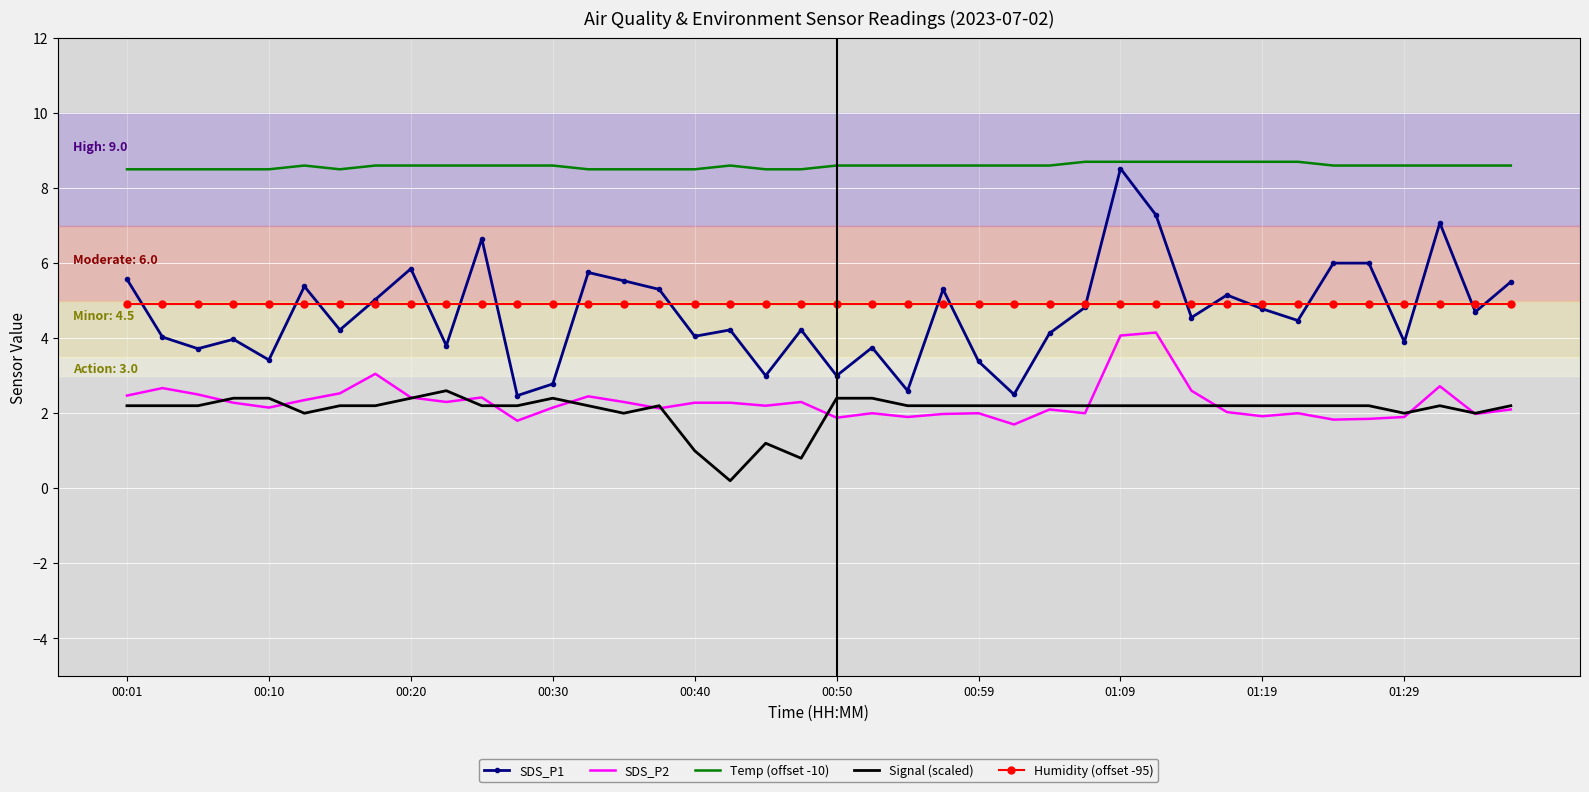

True or false: Humidity (offset -95) and Temp (offset -10) cross at least once.

False